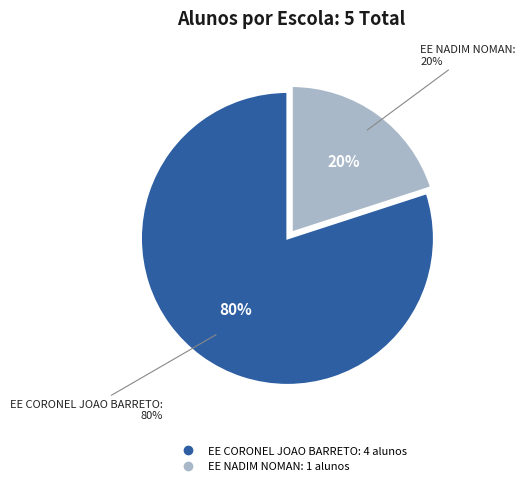

How many segments does this pie chart have?

2